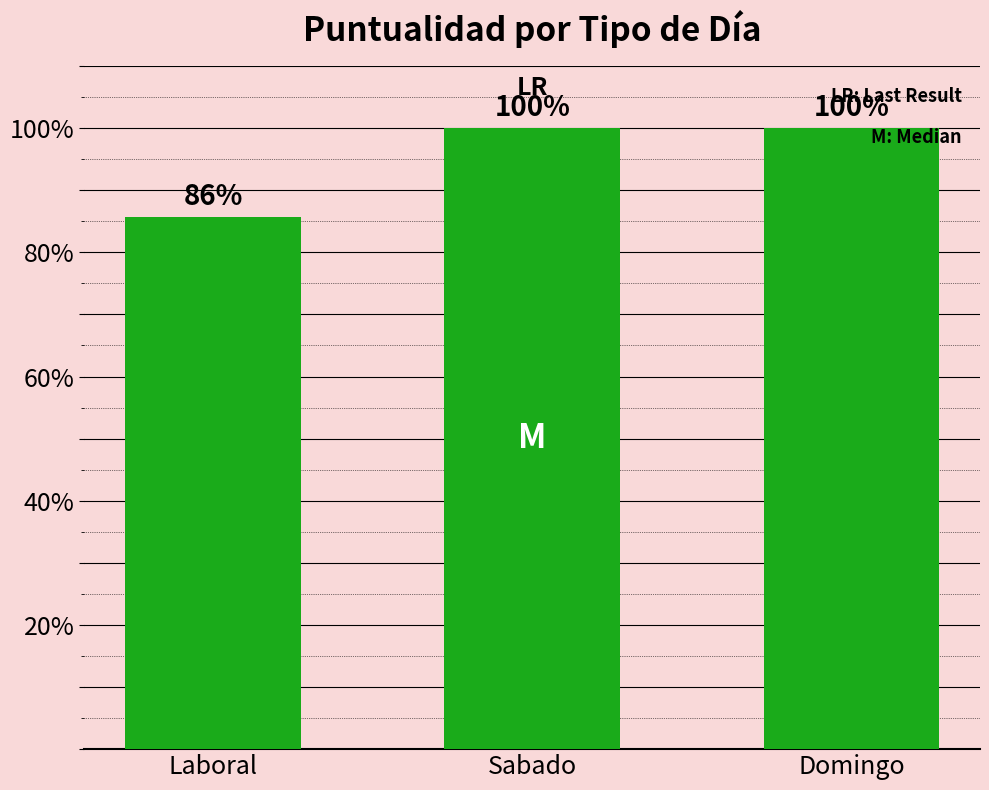

What is the greatest value displayed?

100.0